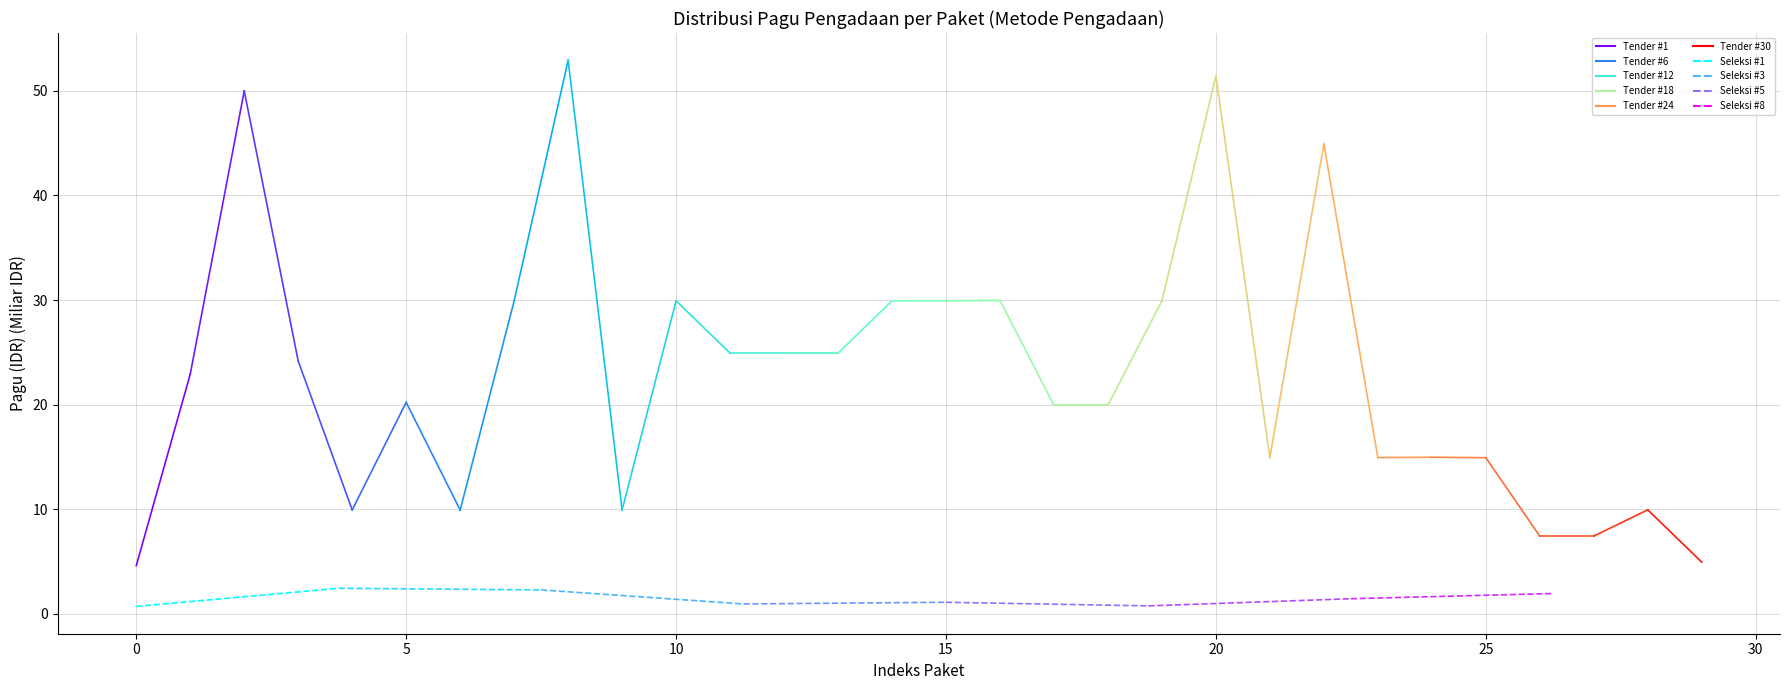

True or false: Seleksi 0 has a value of 0.6 at 0.

False